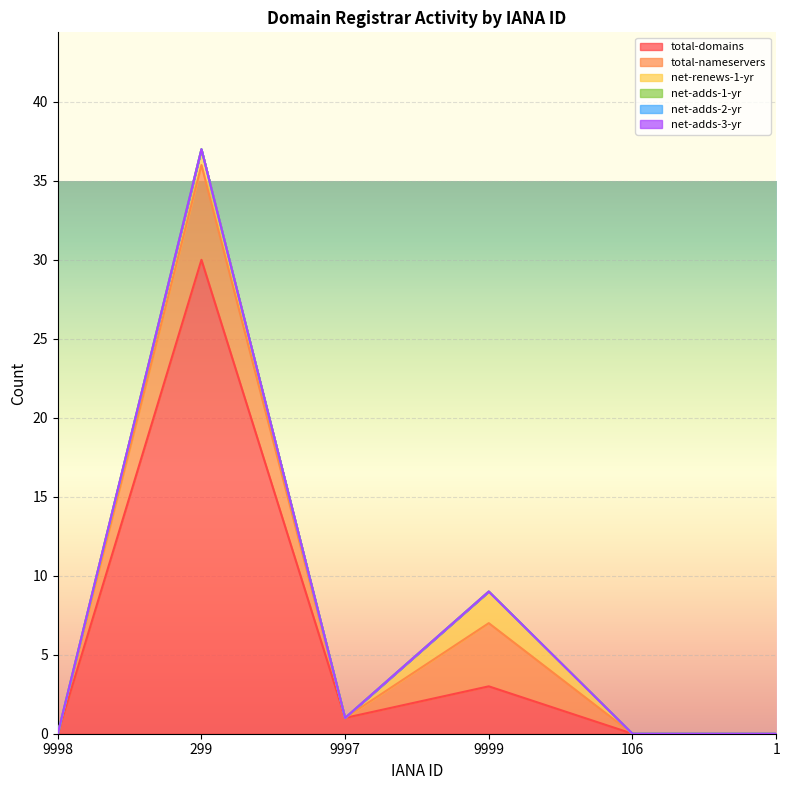

The net-adds-1-yr series shows 0 at 106. True or false?

True